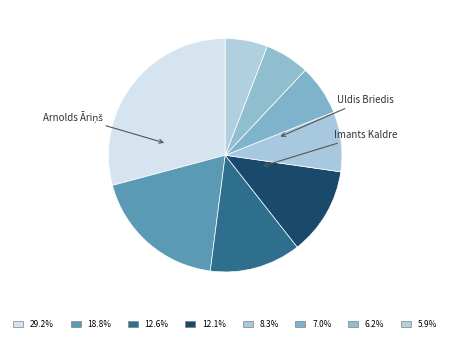

Which slice is the largest?

Arnolds Āriņš